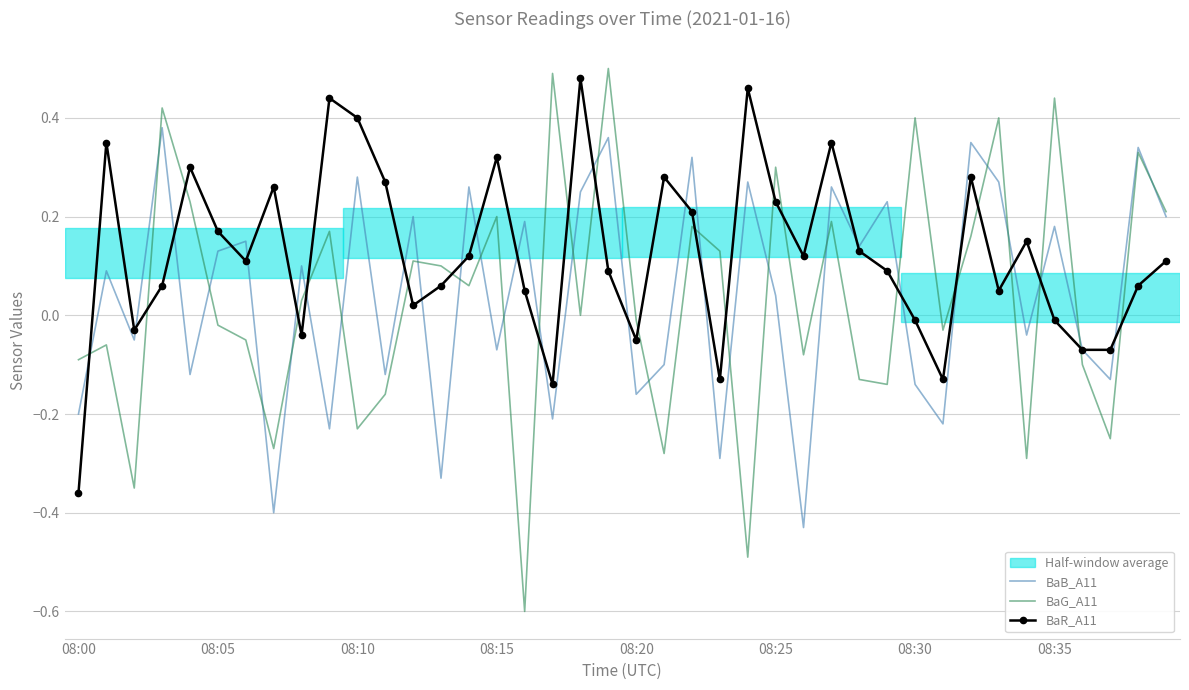

What is the smallest value displayed?

-0.6